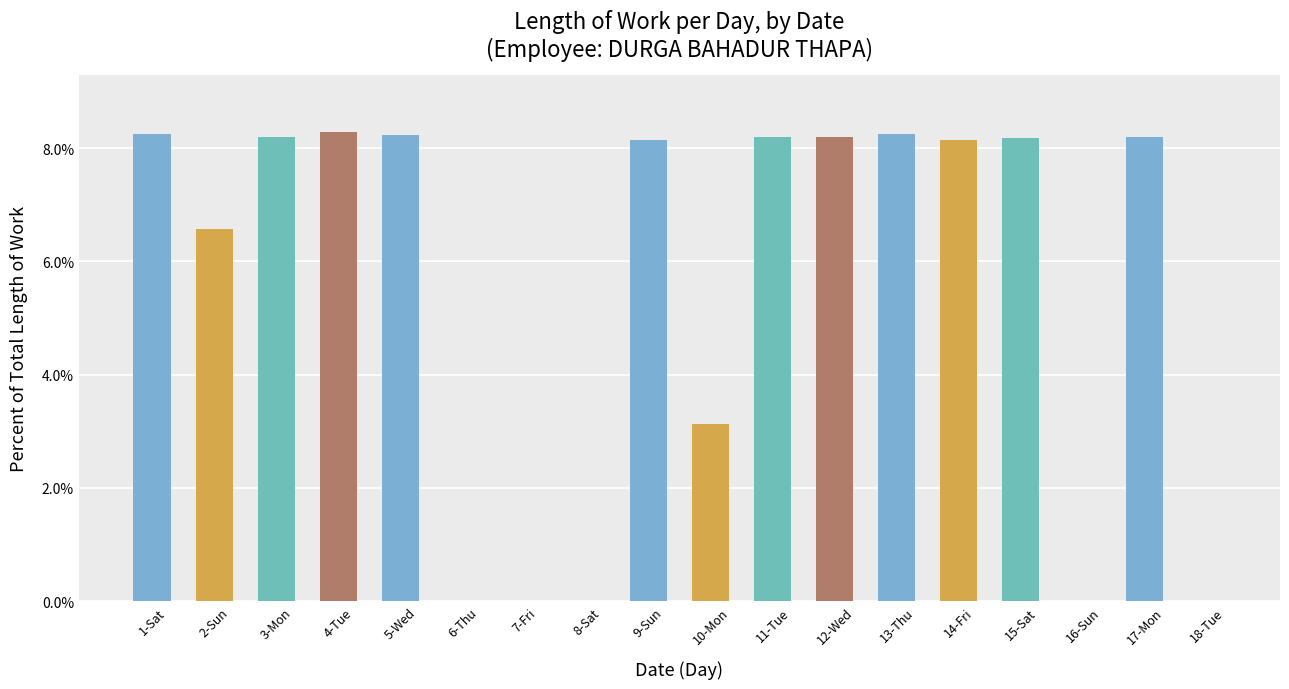

How many categories are shown in the chart?

18